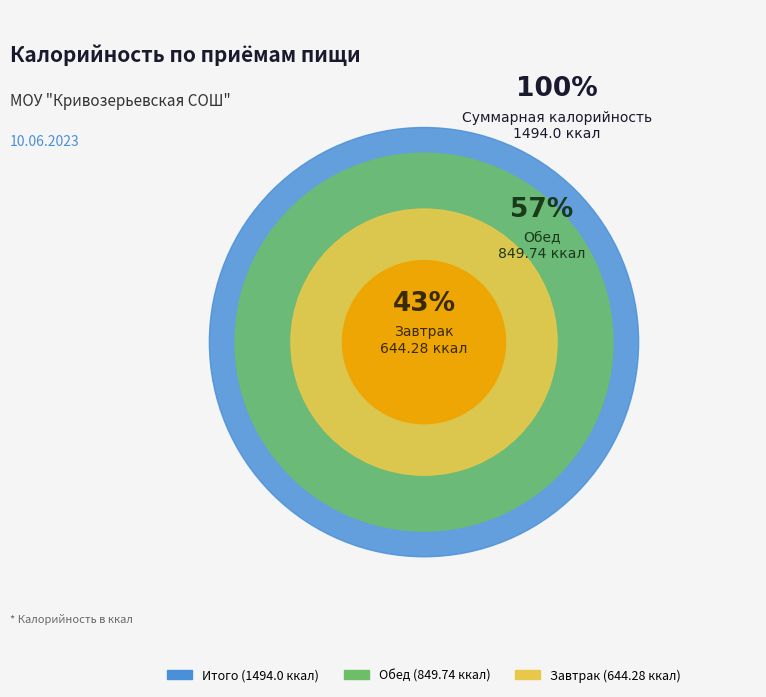

To the nearest percent, what is the average slice percentage?

50%